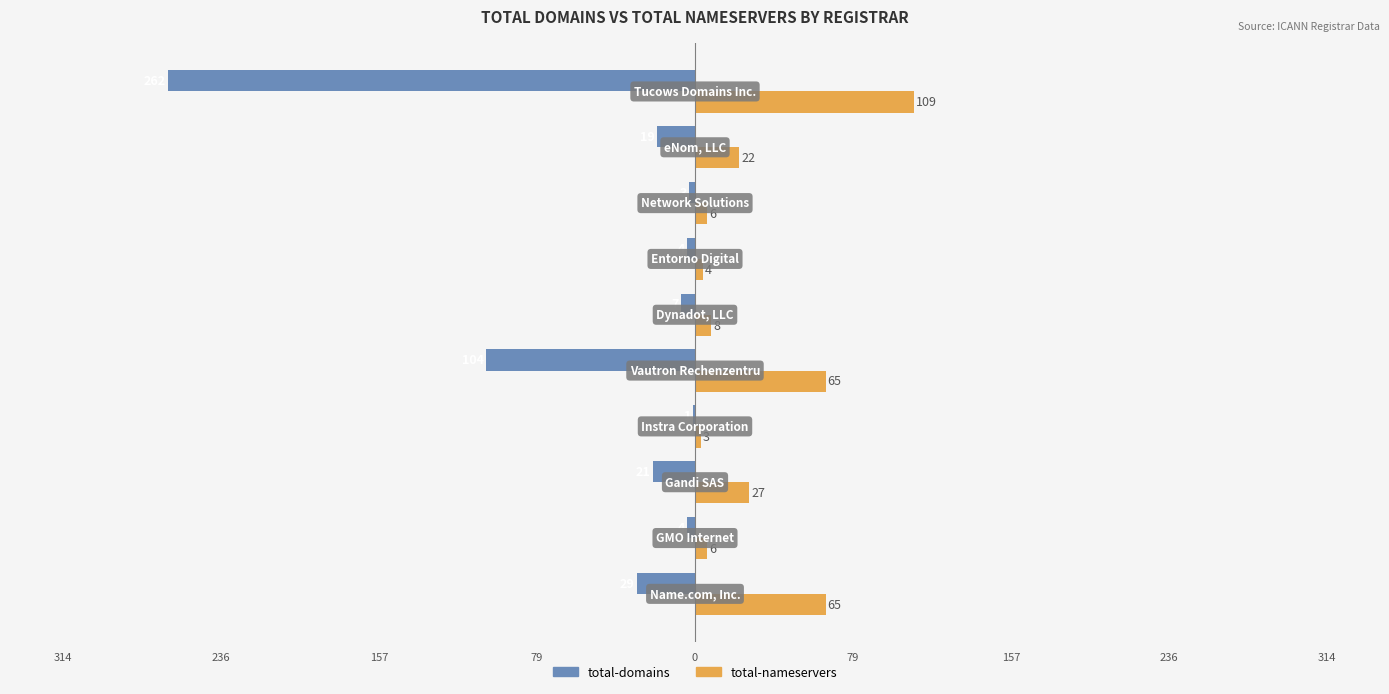

What is the smallest value displayed?

-262